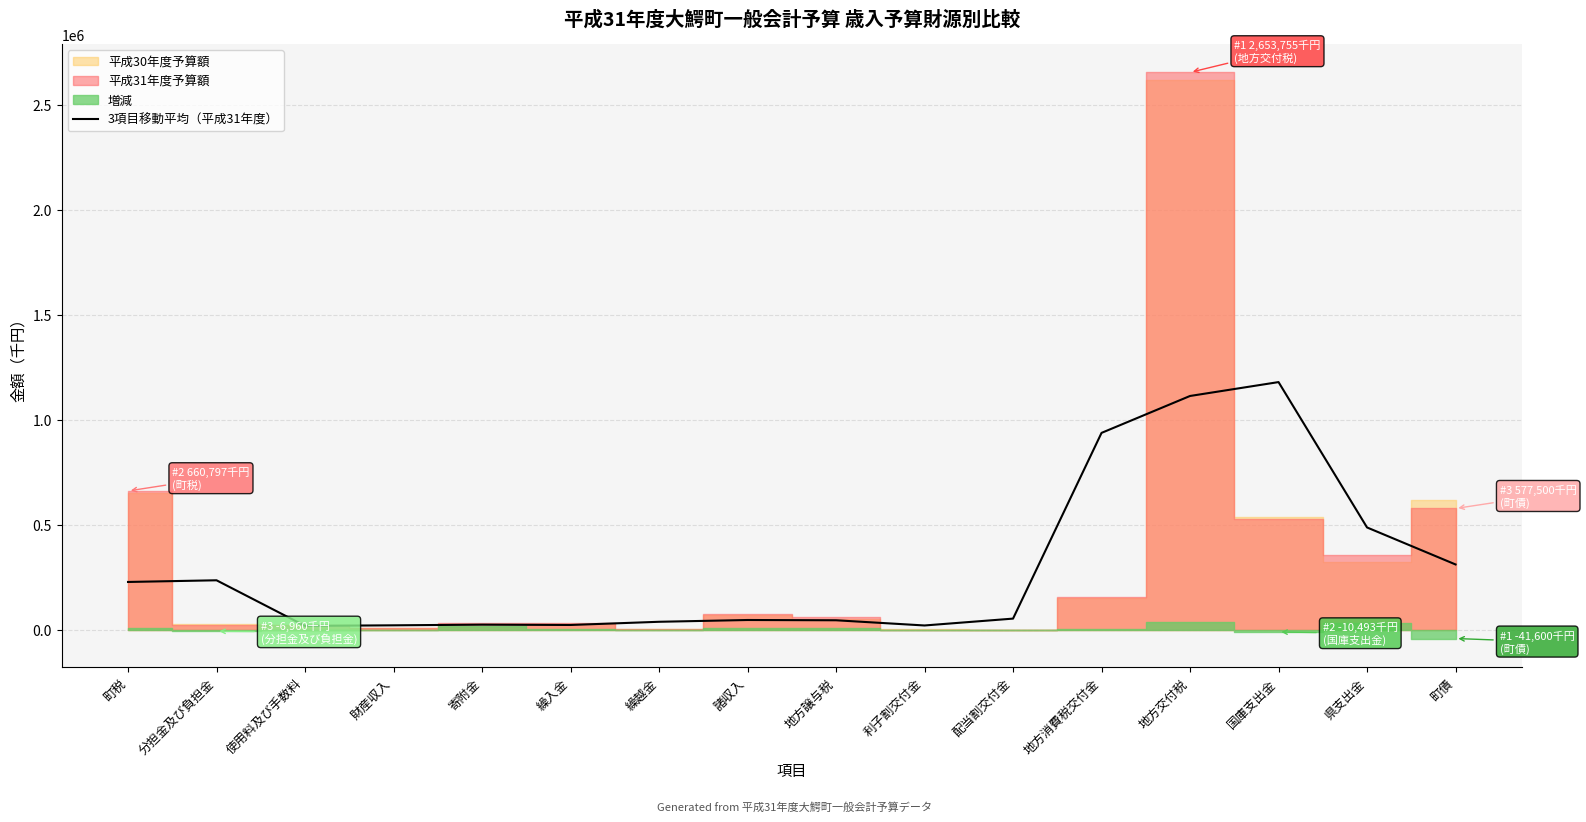

True or false: the data shows 1113084.0 at 地方交付税.

True